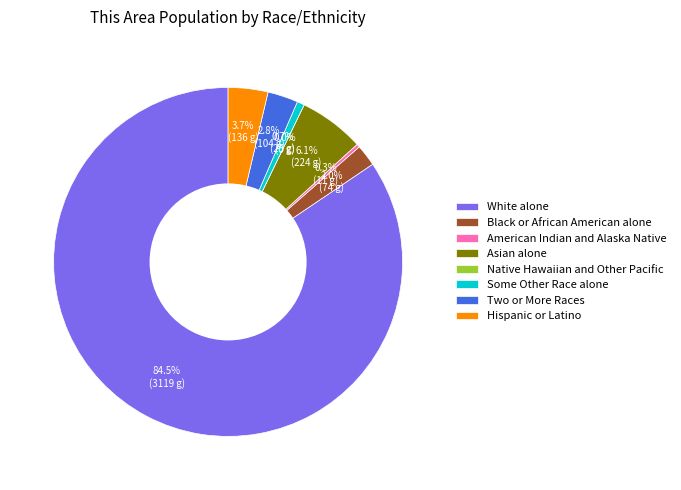

To the nearest percent, what is the difference between the largest and smallest slice percentages?

84%